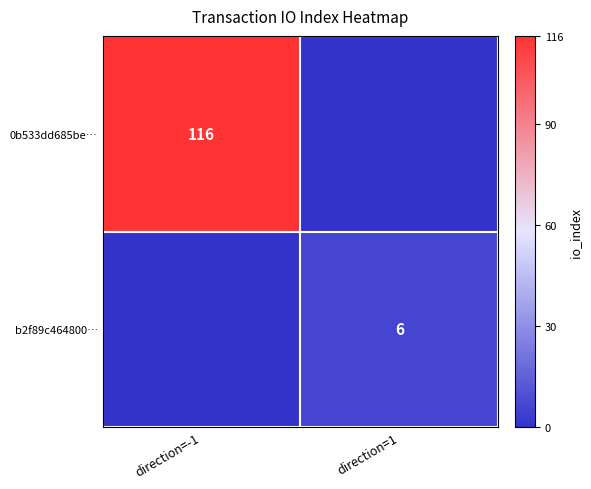

Is the value of b2f89c464800… at direction=1 greater than the value of 0b533dd685be… at direction=-1?

No